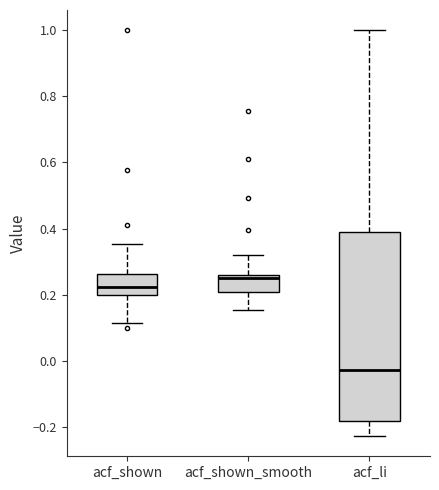

Where is the lower edge of the box for acf_li on the y-axis? The values are not printed on the chart, so give them approximately, as read against the axis.

-0.18